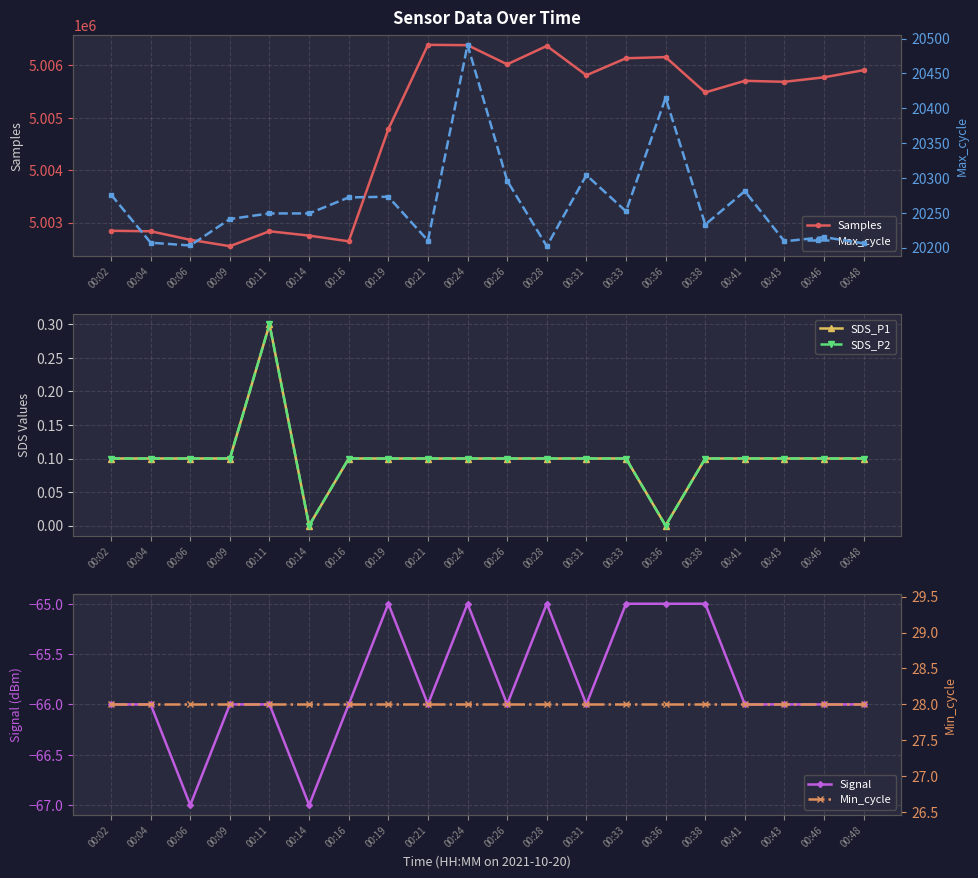

The value of Max_cycle at 00:24 is 36482.3. True or false?

False